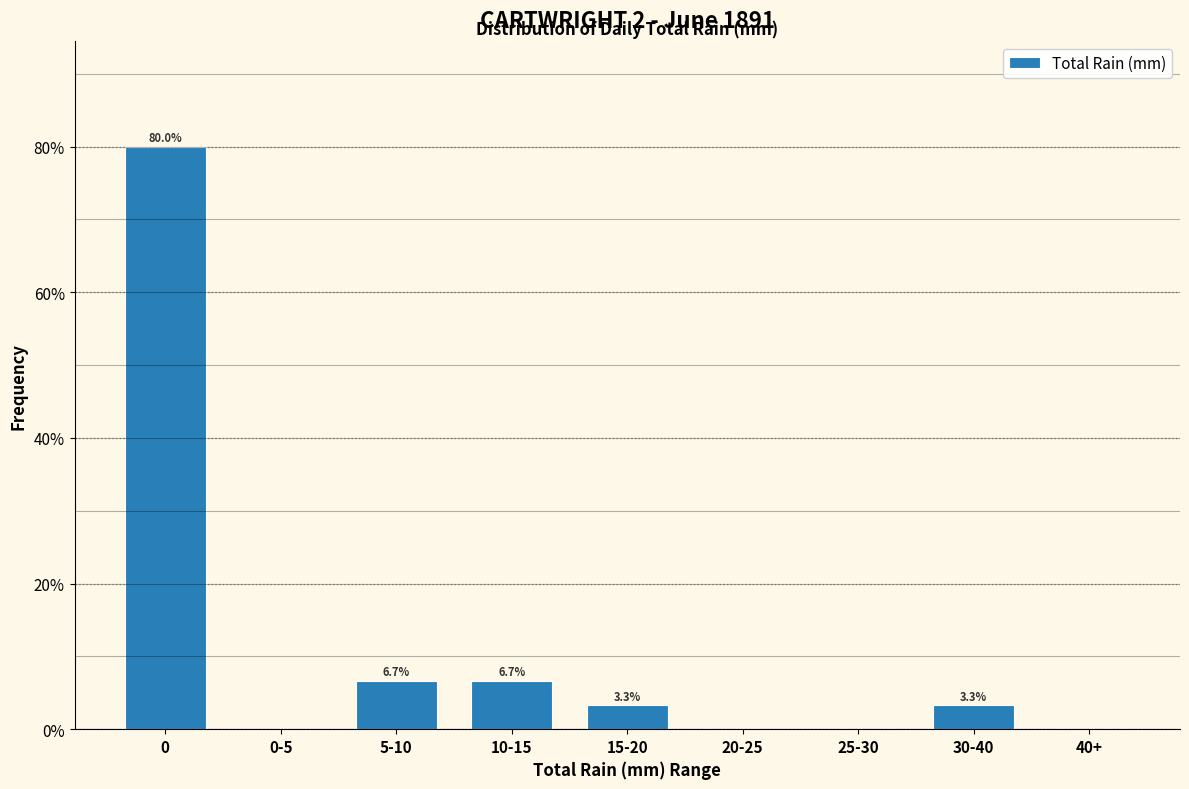

Reading left to right, what are all the values shown in this chart?

0=80.0	0-5=0.0	5-10=6.7	10-15=6.7	15-20=3.3	20-25=0.0	25-30=0.0	30-40=3.3	40+=0.0